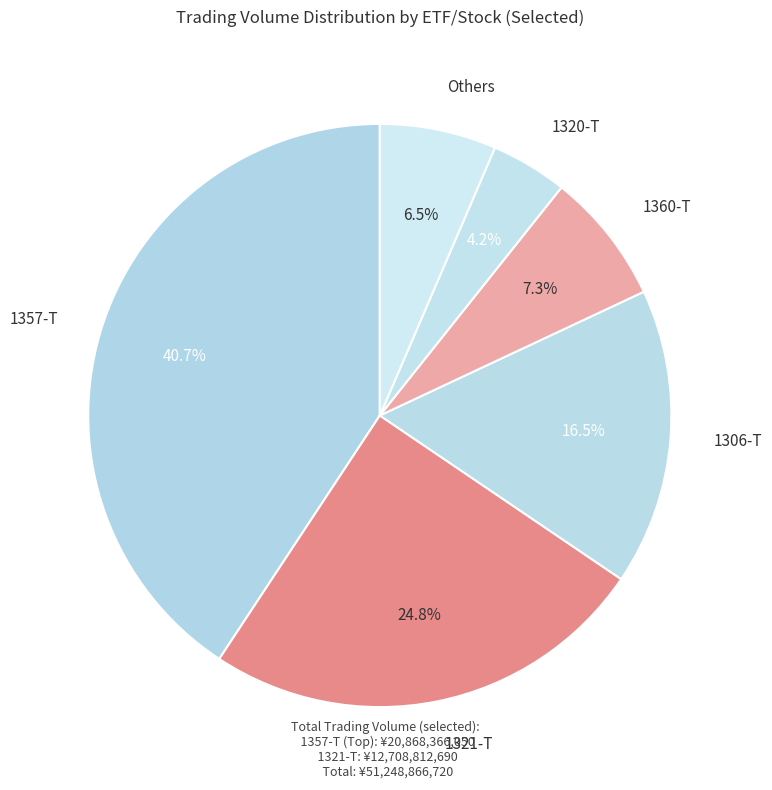

How many segments does this pie chart have?

6